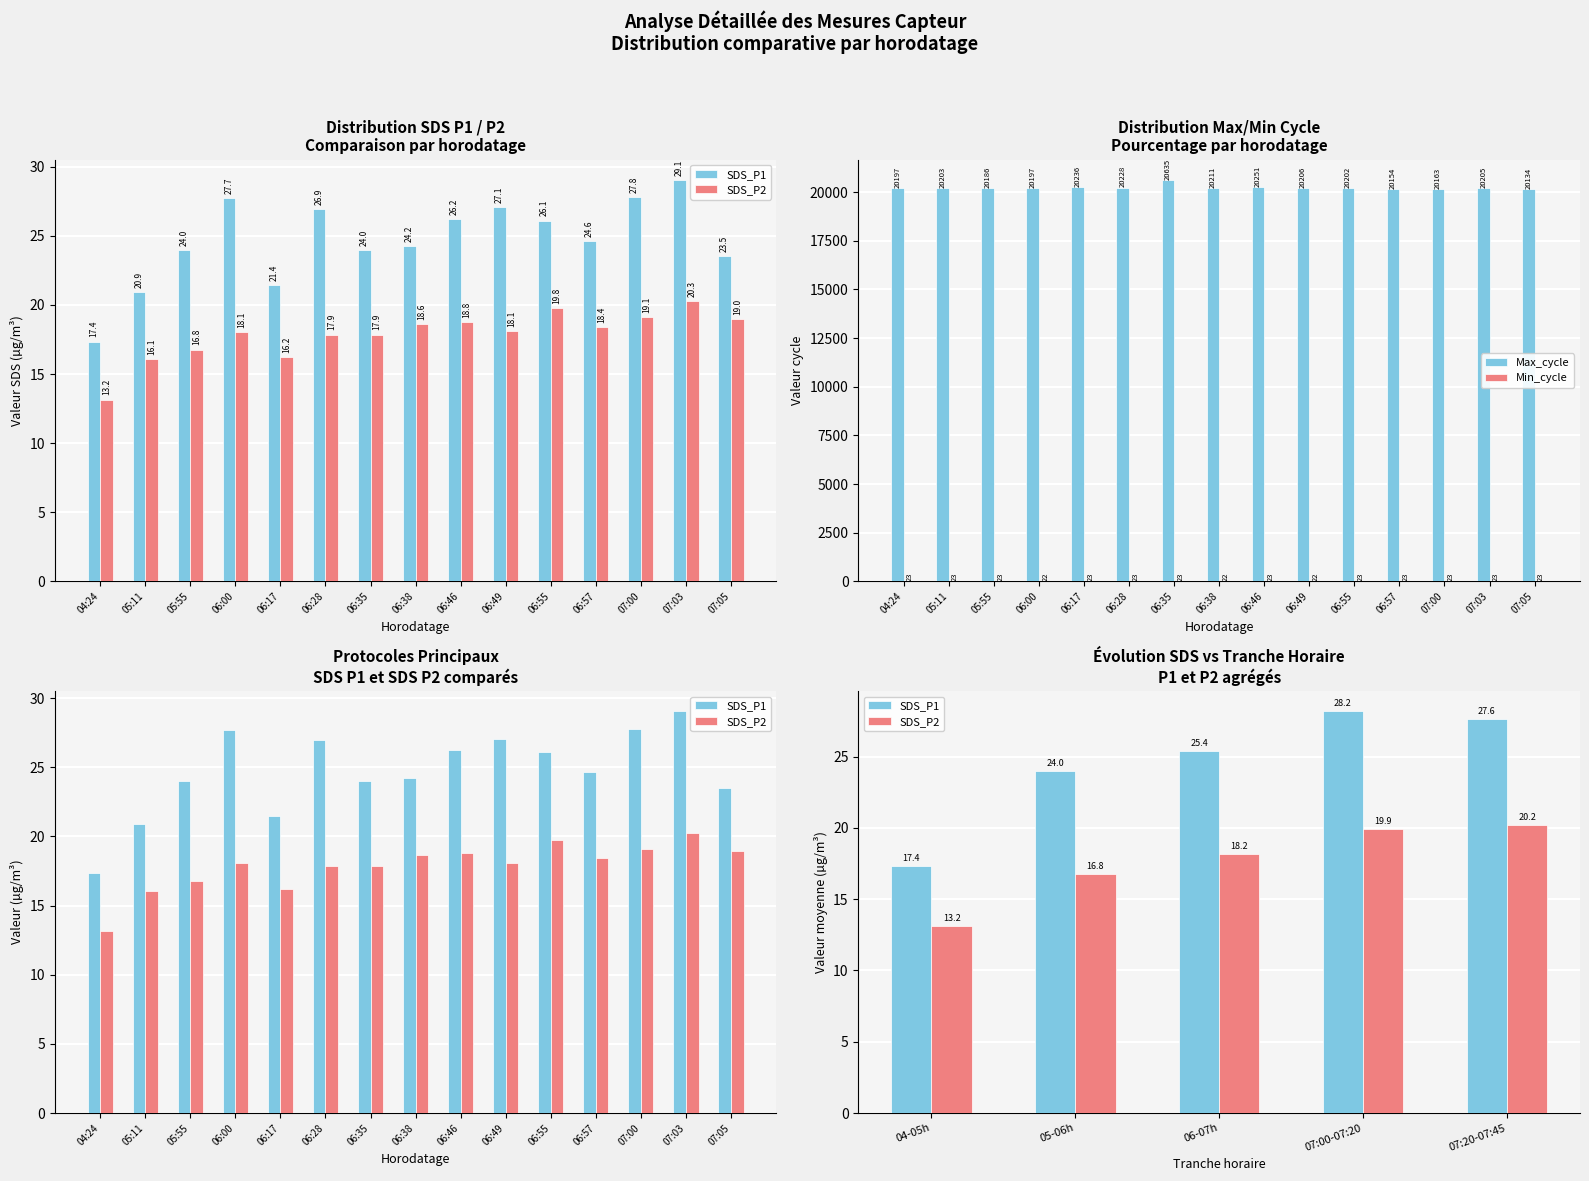

How many data points in SDS_P2 are above 18?

9